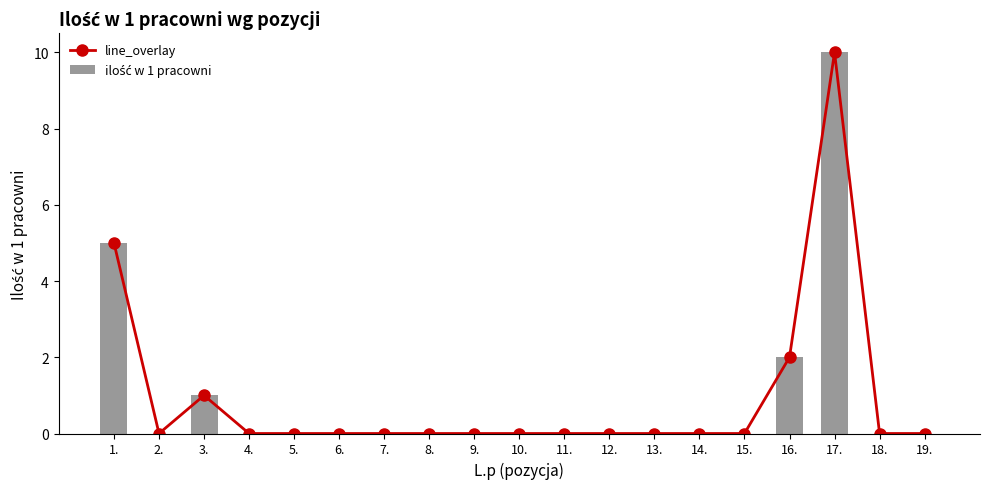

Reading left to right, extract all data points from this chart.

line_overlay: 5	0	1	0	0	0	0	0	0	0	0	0	0	0	0	2	10	0	0
ilość w 1 pracowni: 5	0	1	0	0	0	0	0	0	0	0	0	0	0	0	2	10	0	0